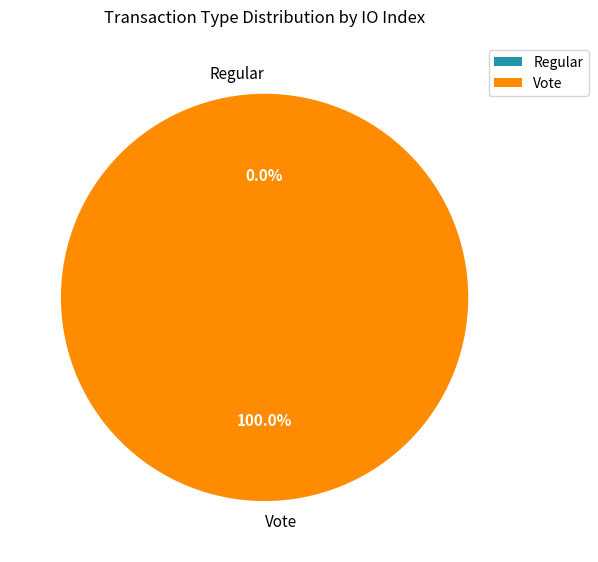

To the nearest percent, what is the combined percentage of Vote and Regular?

100%